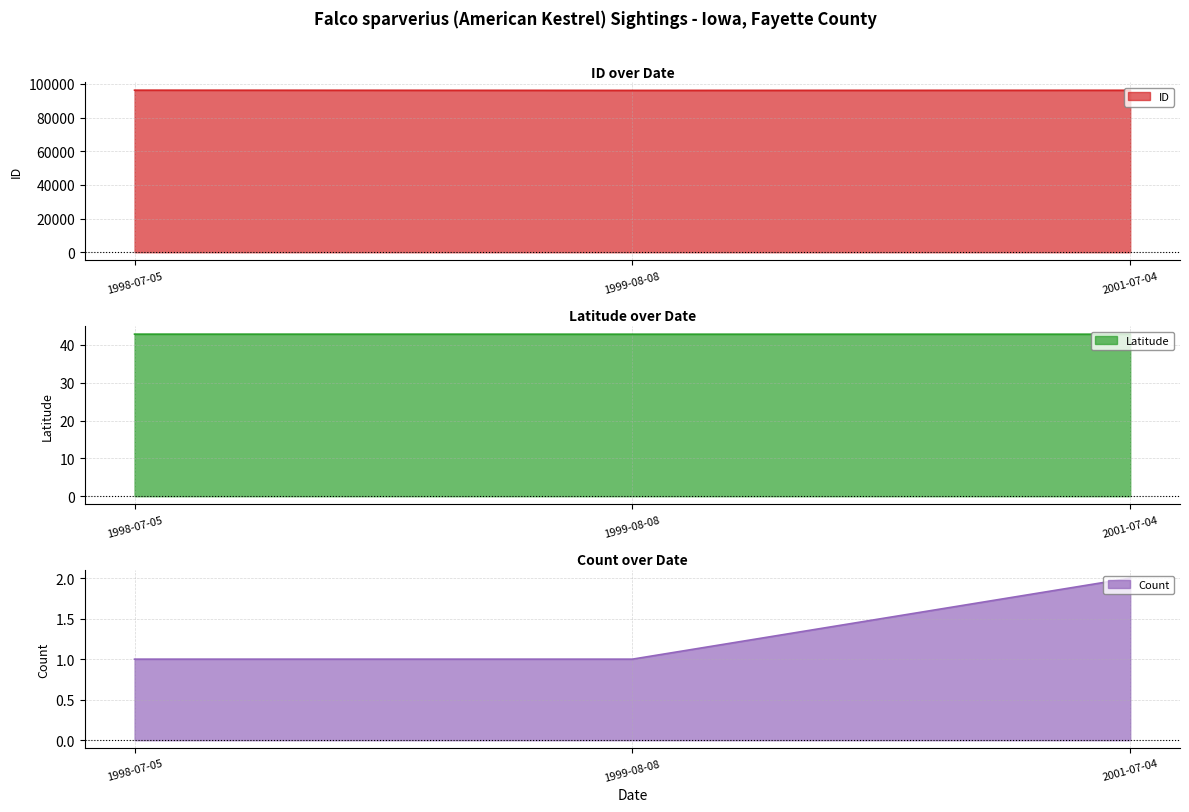

What are all the series names shown in the legend?

ID, Latitude, Count